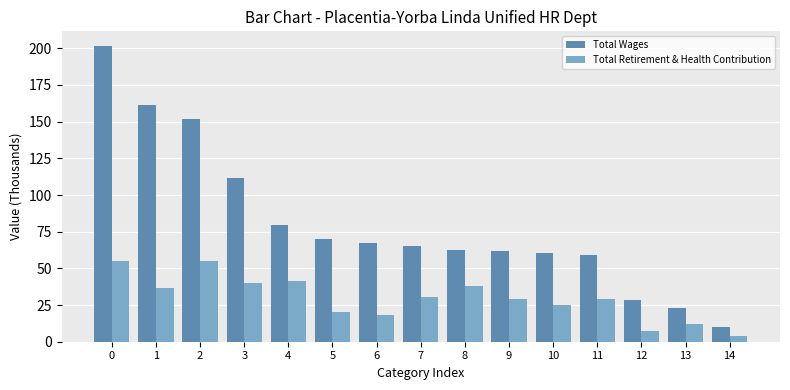

At how many categories does at least one series exceed 129?

3